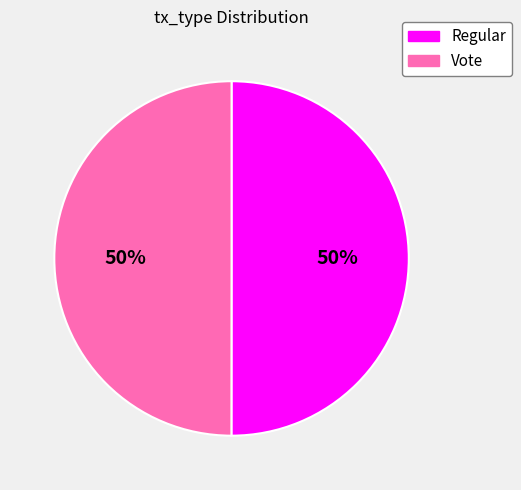

Do Regular and Vote together represent more than half of the pie?

Yes